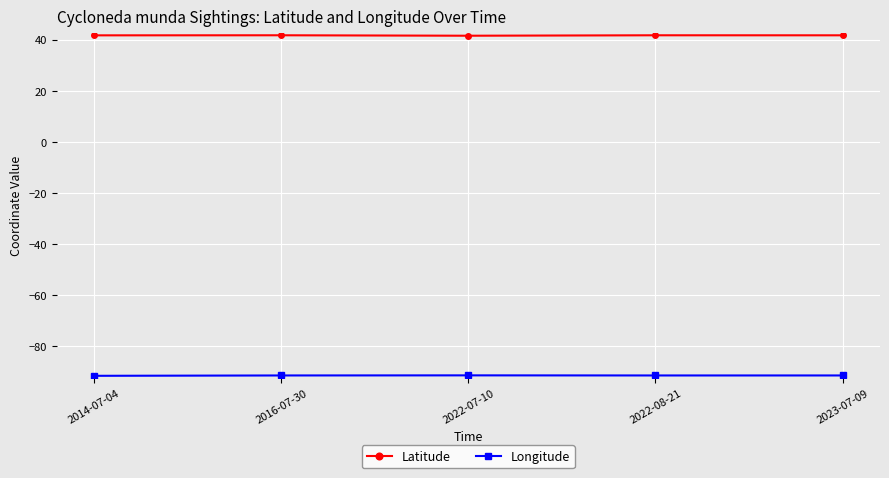

What is the spread (max minus min) of values at 2022-07-10?

133.2